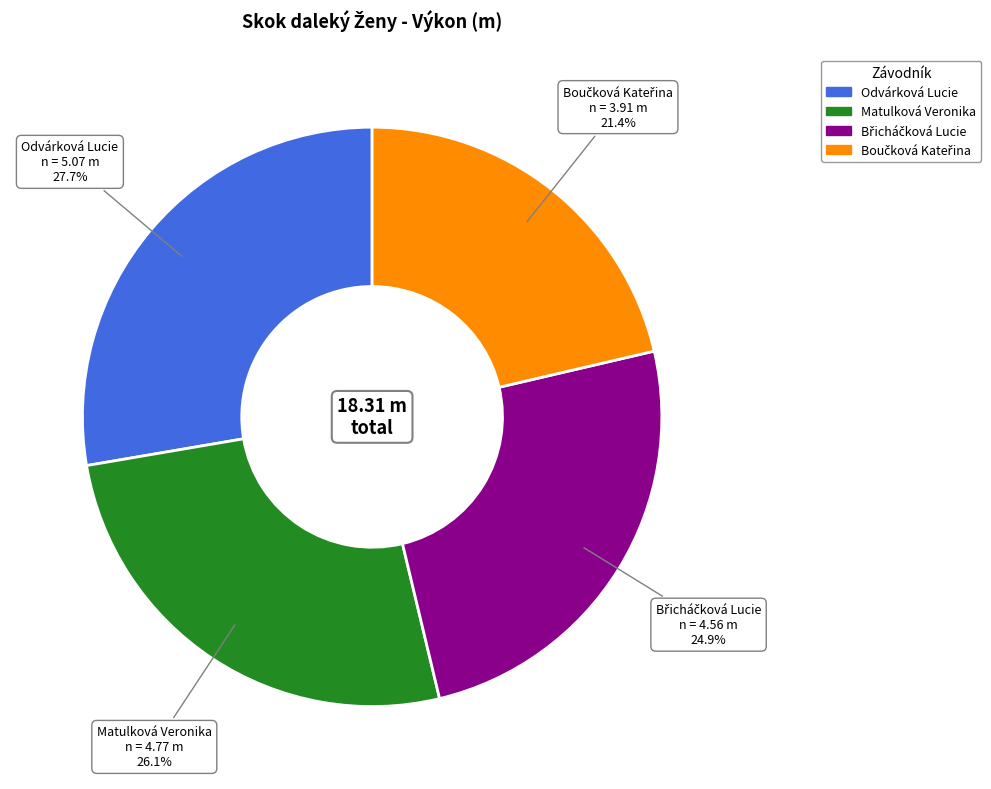

What is the ratio of the value at Matulková Veronika to the value at Odvárková Lucie?

0.9